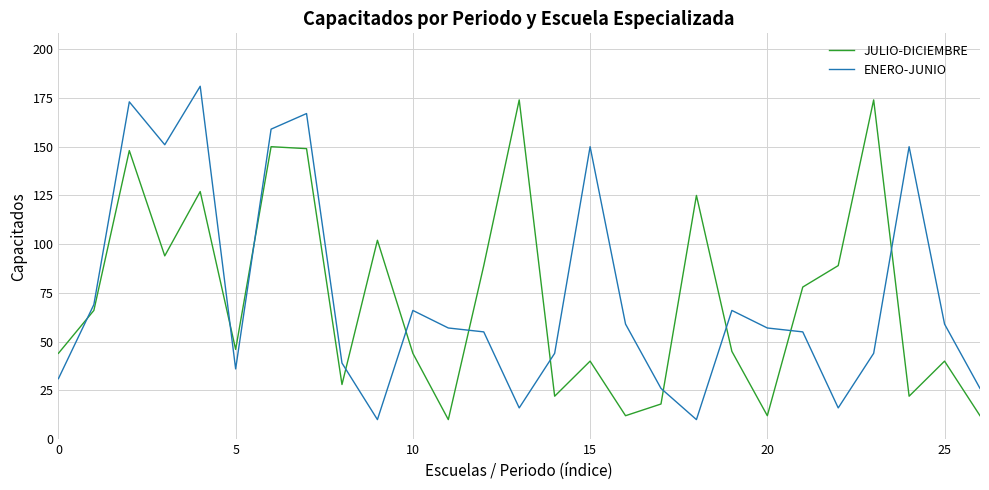

What is the greatest value displayed?

181